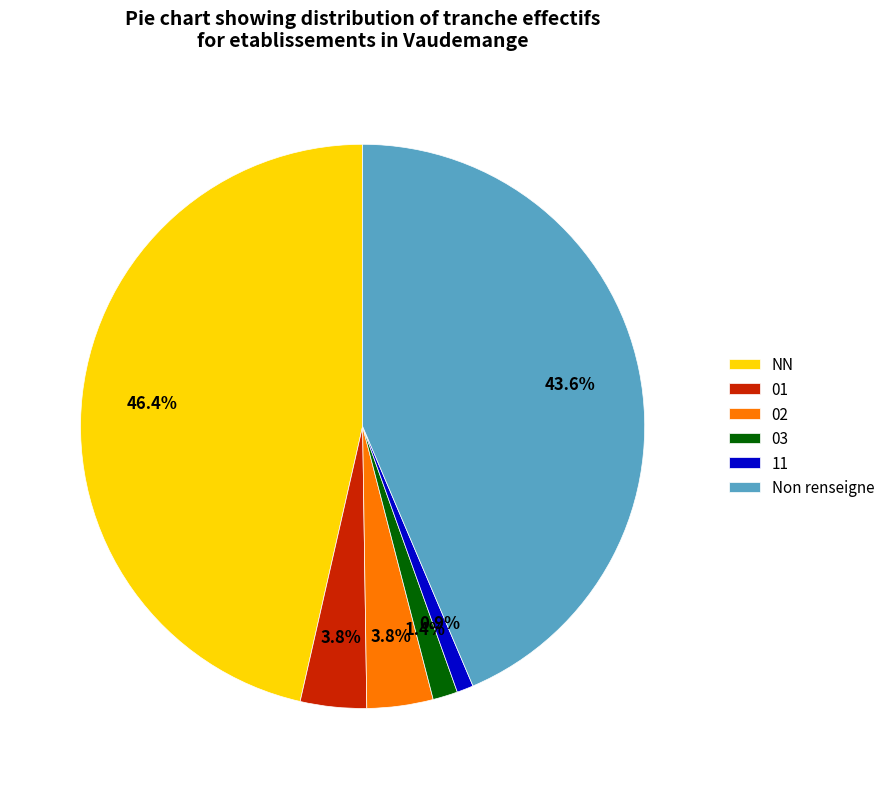

What is the ratio of the value at 01 to the value at 11?

4.0